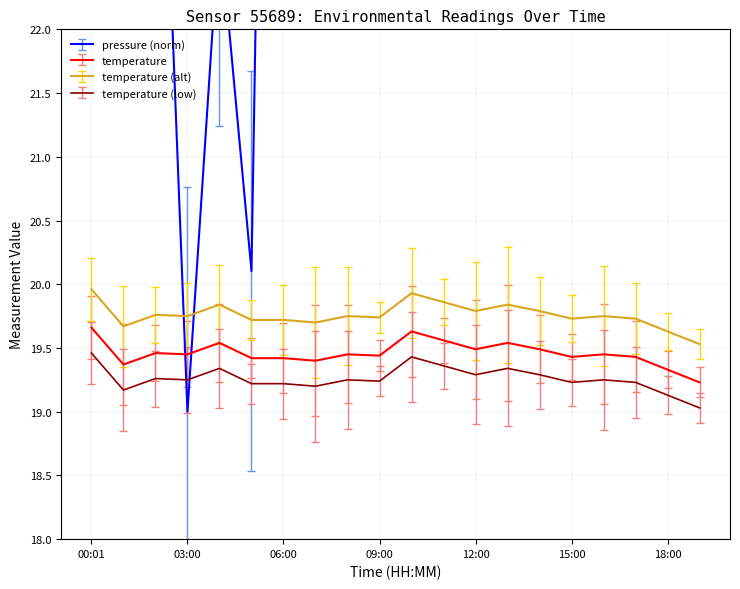

After their last crossing, which series has the higher values: temperature or pressure?

pressure